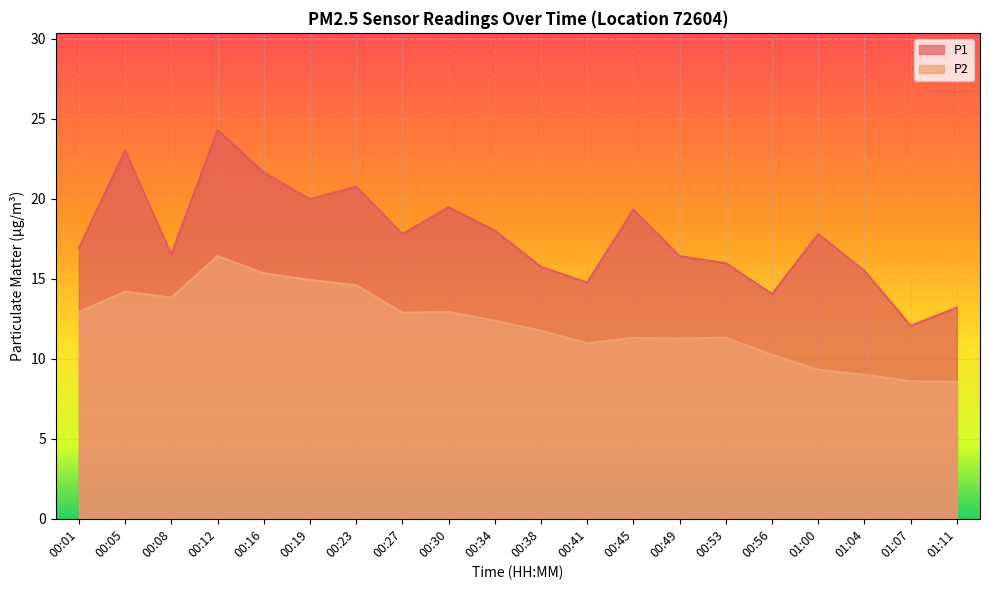

Is it true that P1 equals 12.1 at 01:07?

True